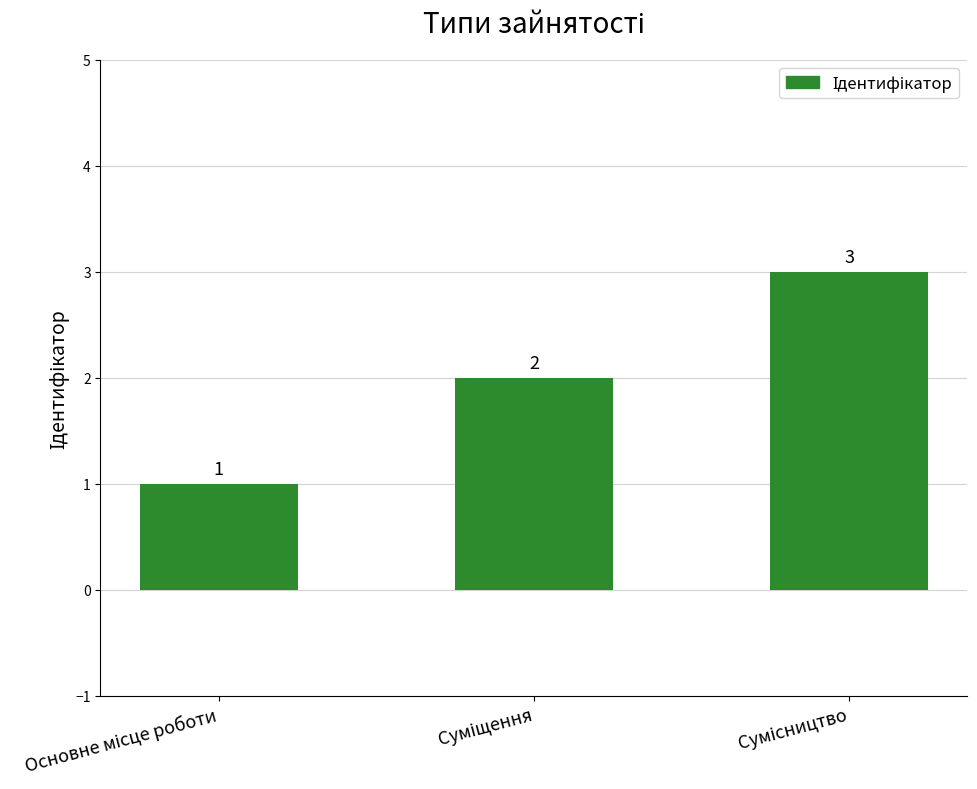

What is the greatest value displayed?

3